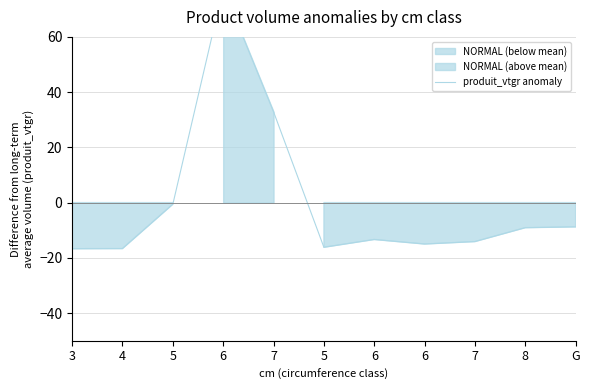

Which category has the highest value across all series?

6